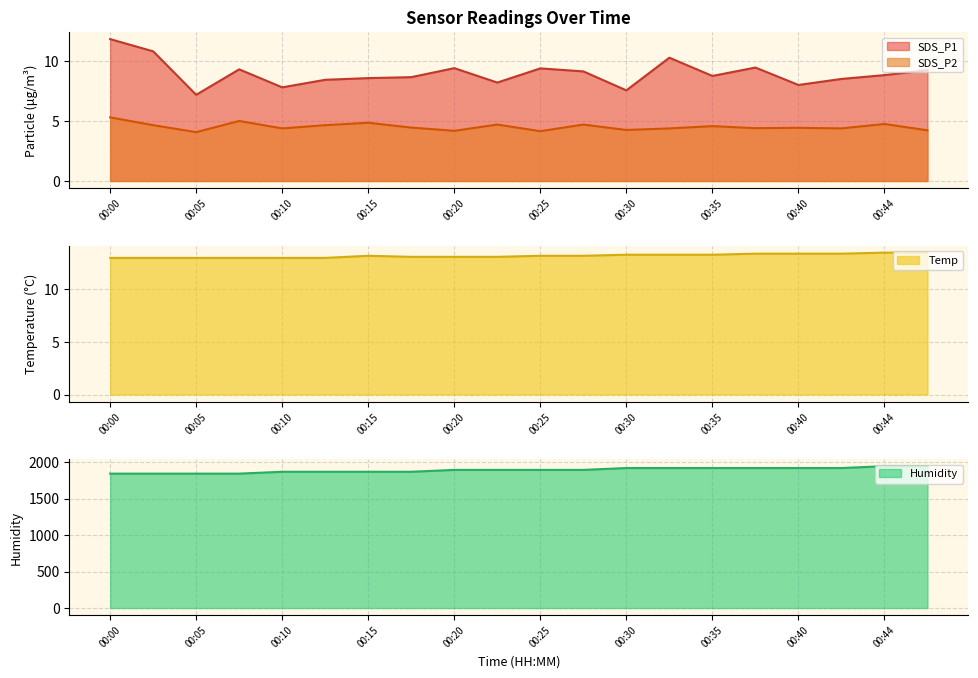

What is the difference between the maximum and minimum values in the SDS_P2 series?

1.2